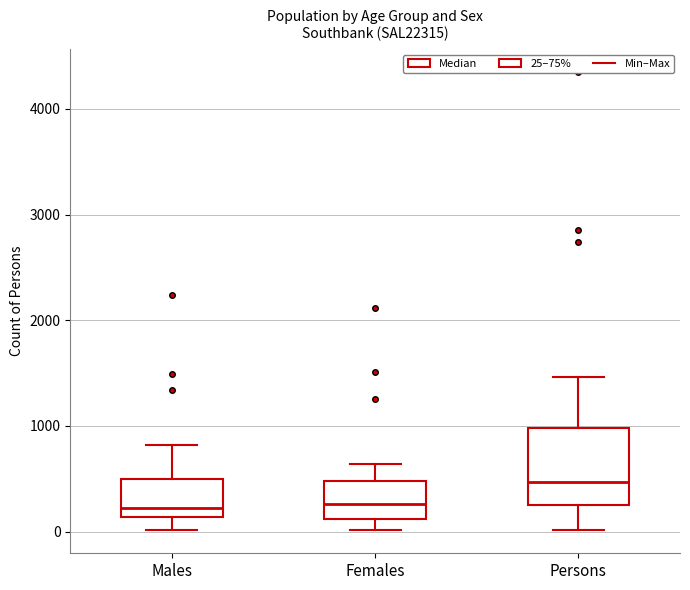

Where does the upper whisker of the box for Persons end on the y-axis? The values are not printed on the chart, so give them approximately, as read against the axis.

1500